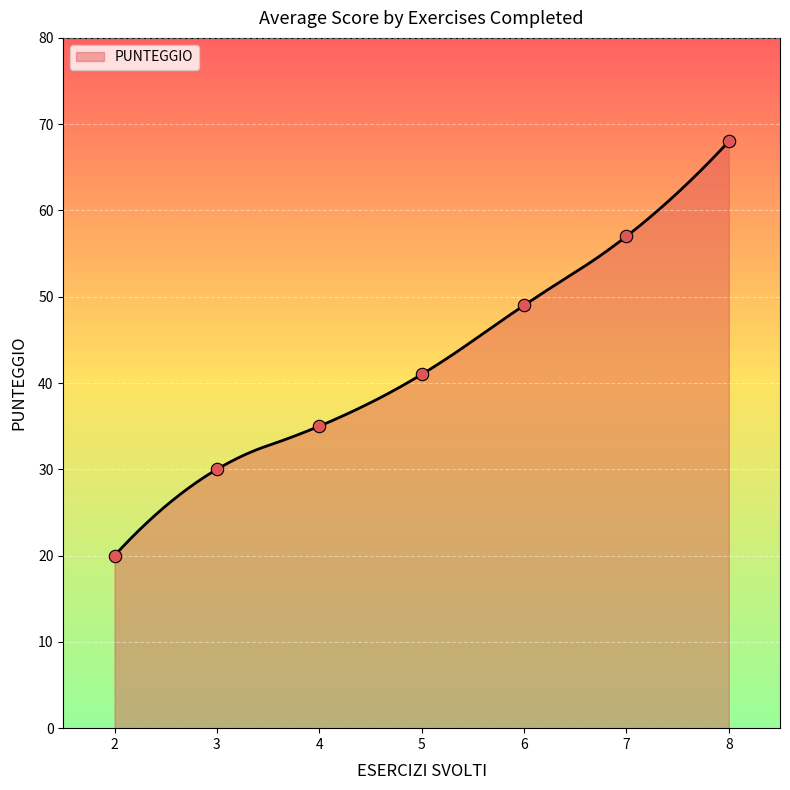

Which has a higher value, 5 or 6?

6